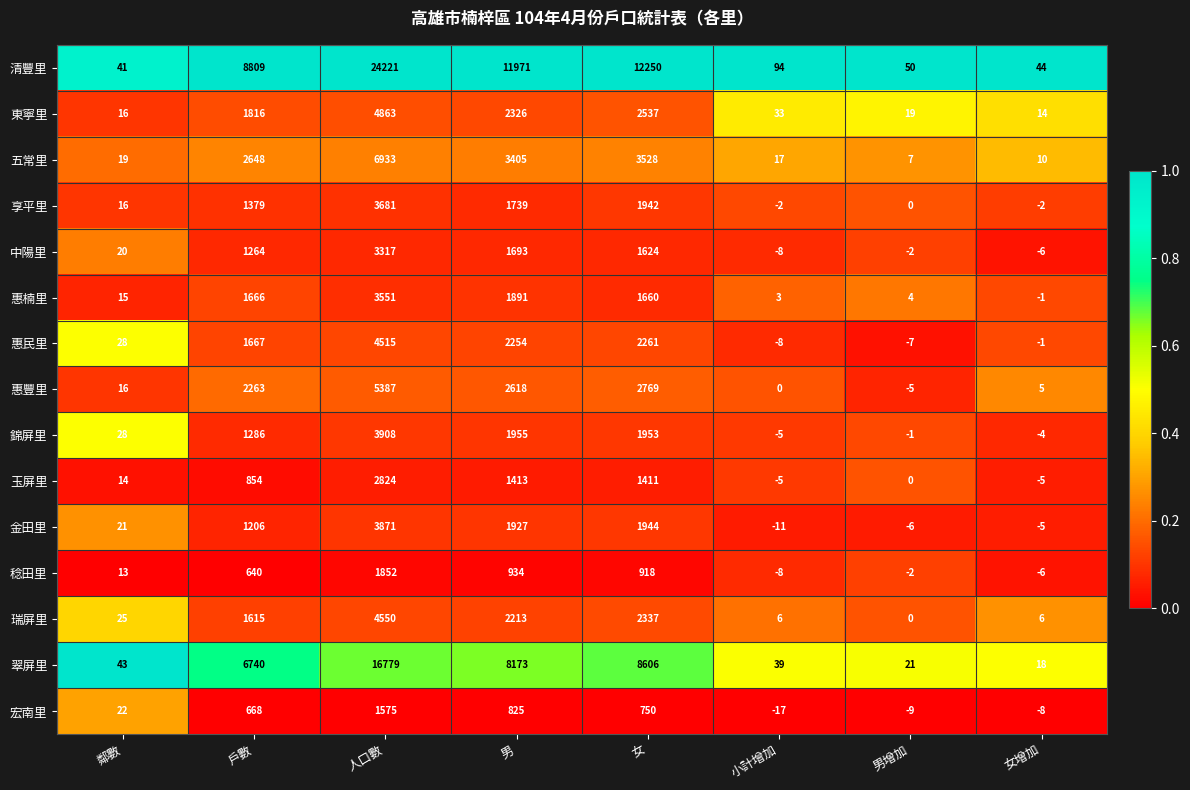

Which series has the largest total across all categories?

清豐里